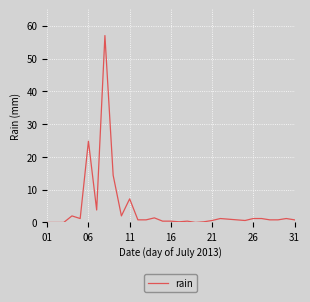

How many series are shown in this chart?

1